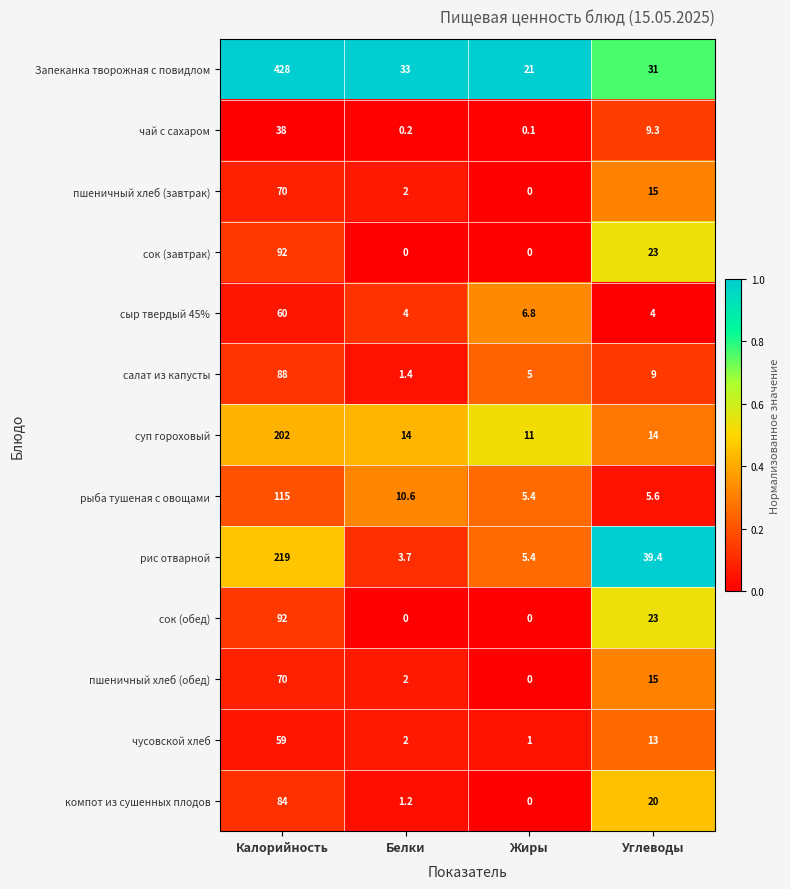

What value does the рис отварной series have at Белки?

3.7